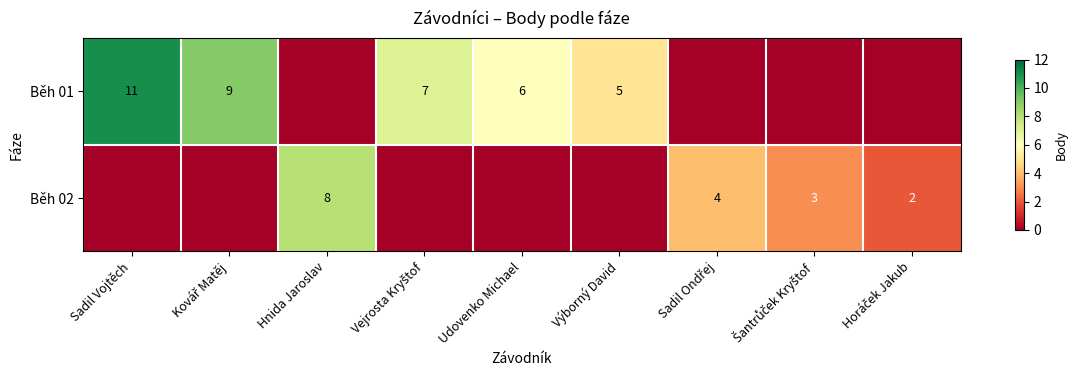

Is it true that Běh 01 equals 8 at Výborný David?

False